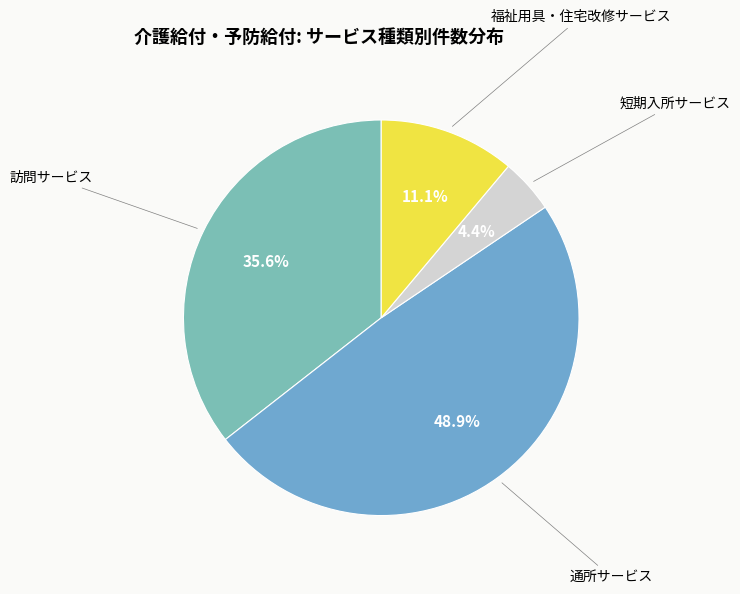

To the nearest percent, what portion does 福祉用具・住宅改修サービス represent?

11%